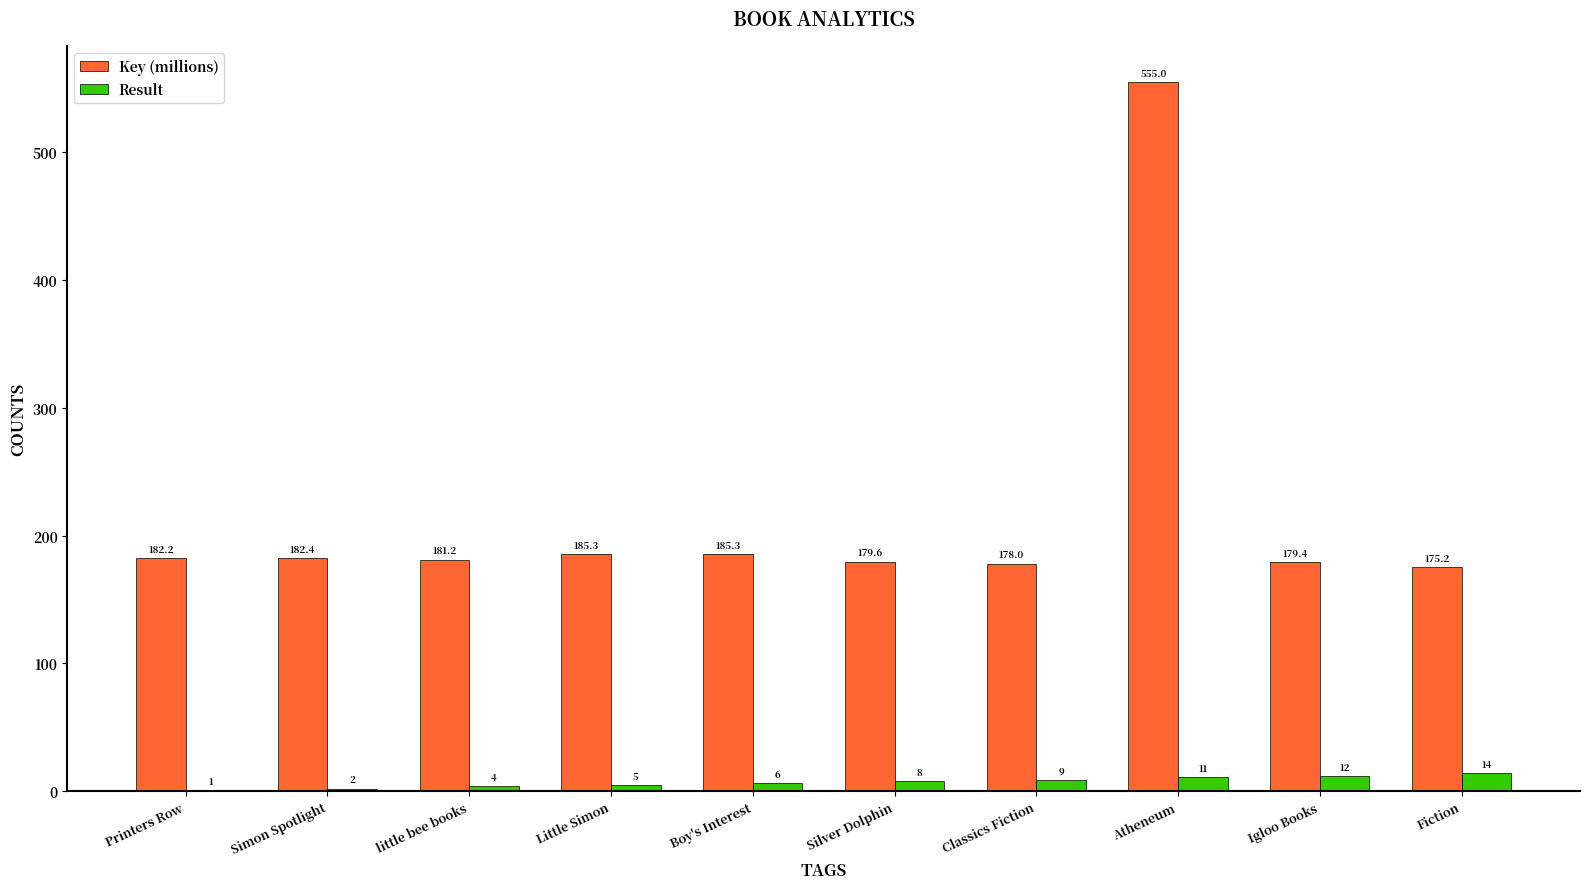

Reading left to right, extract all data points from this chart.

Key (millions): 182.2	182.4	181.2	185.3	185.3	179.6	178.0	555.0	179.4	175.2
Result: 1.0	2.0	4.0	5.0	6.0	8.0	9.0	11.0	12.0	14.0